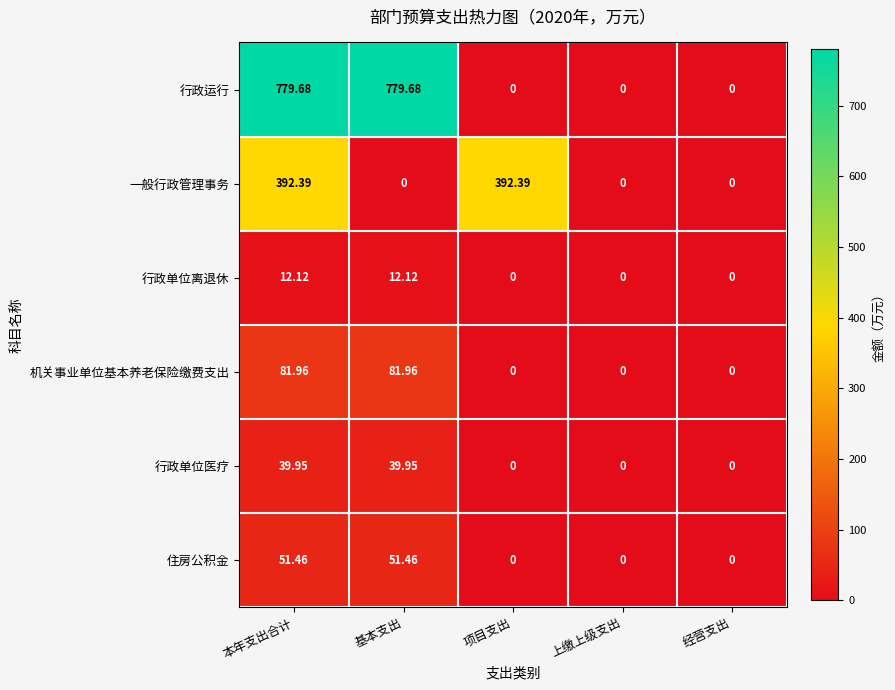

Which series changed the most between 本年支出合计 and 项目支出?

行政运行